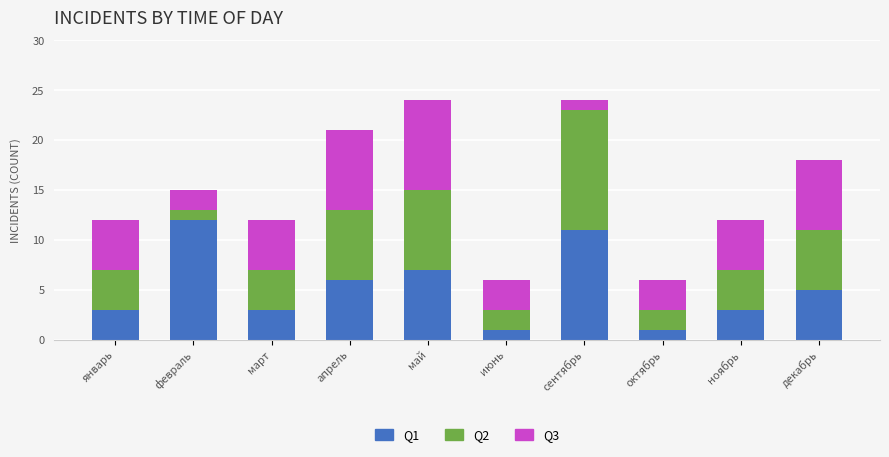

The value of Q1 at ноябрь is 3. True or false?

True